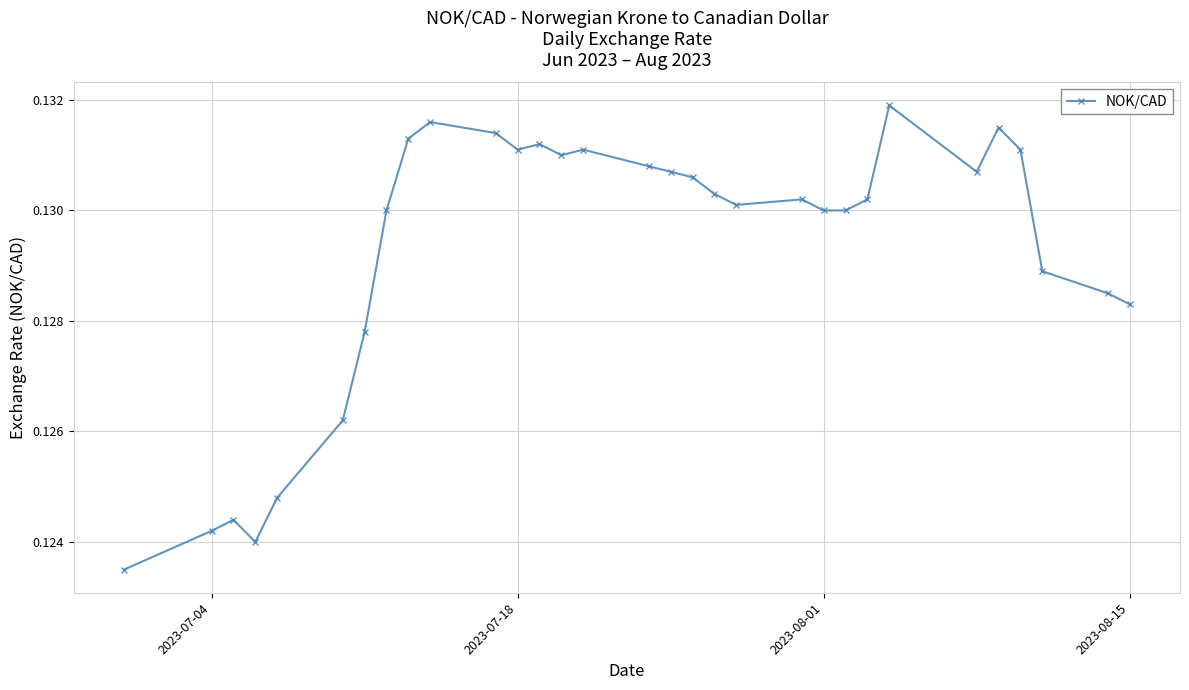

What is the sum of all values?

4.0